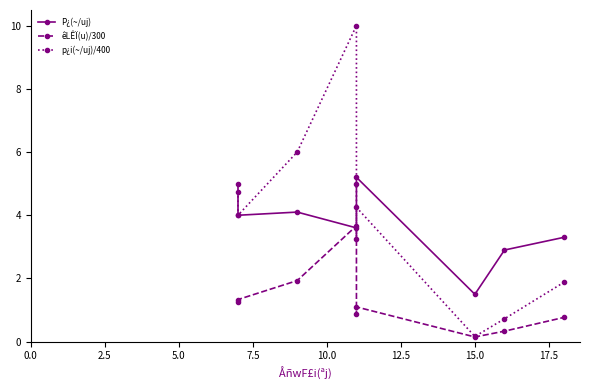

What is the maximum value shown in the chart?

10.0